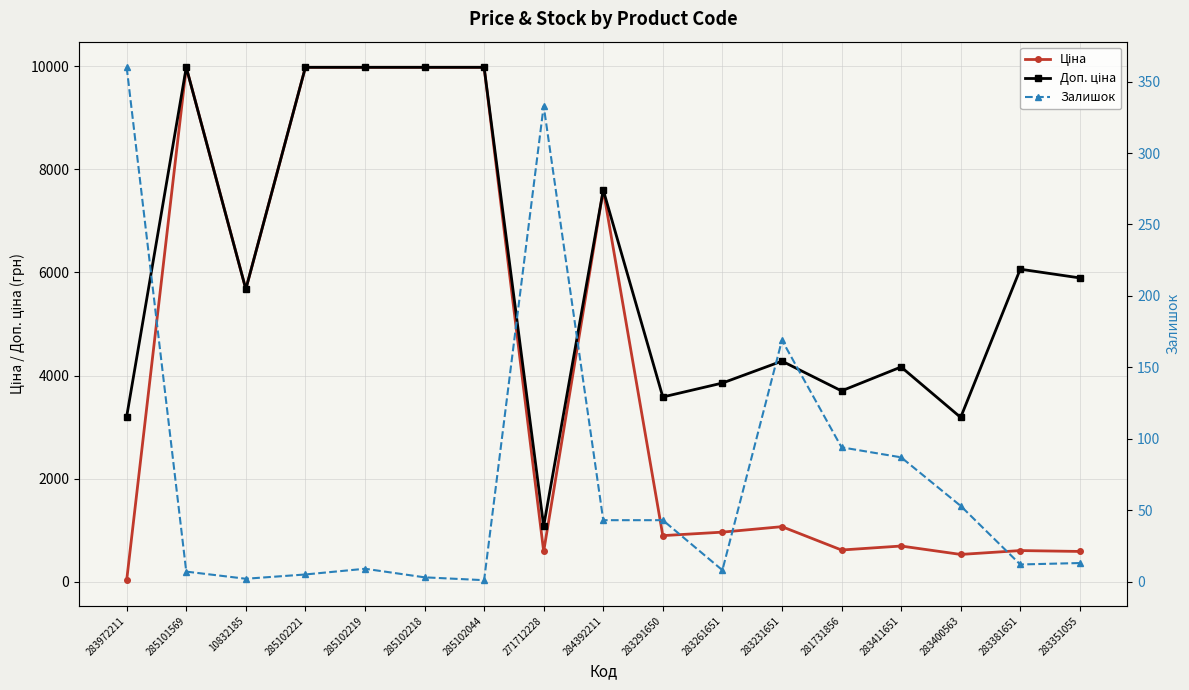

Is the value of Залишок at 283291650 greater than the value of Доп. ціна at 285101569?

No